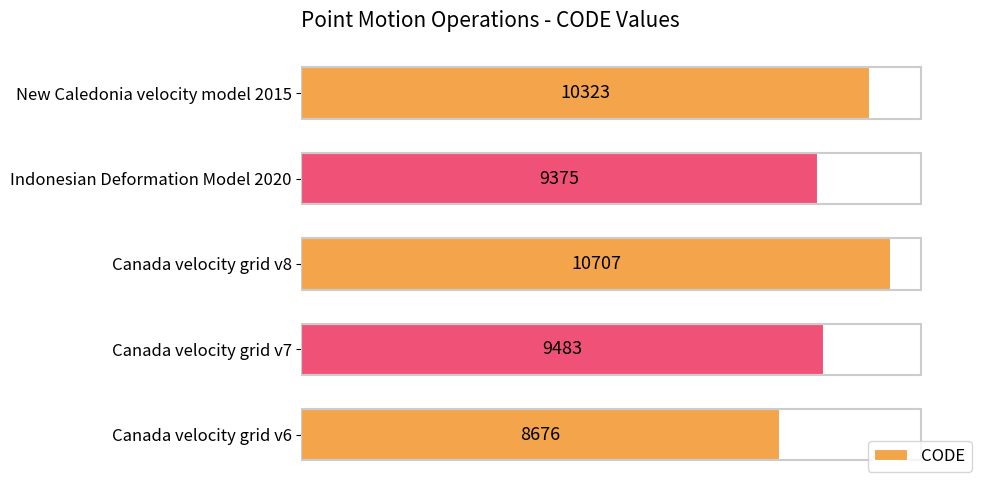

Rank the categories by value from highest to lowest.

Canada velocity grid v8, New Caledonia velocity model 2015, Canada velocity grid v7, Indonesian Deformation Model 2020, Canada velocity grid v6